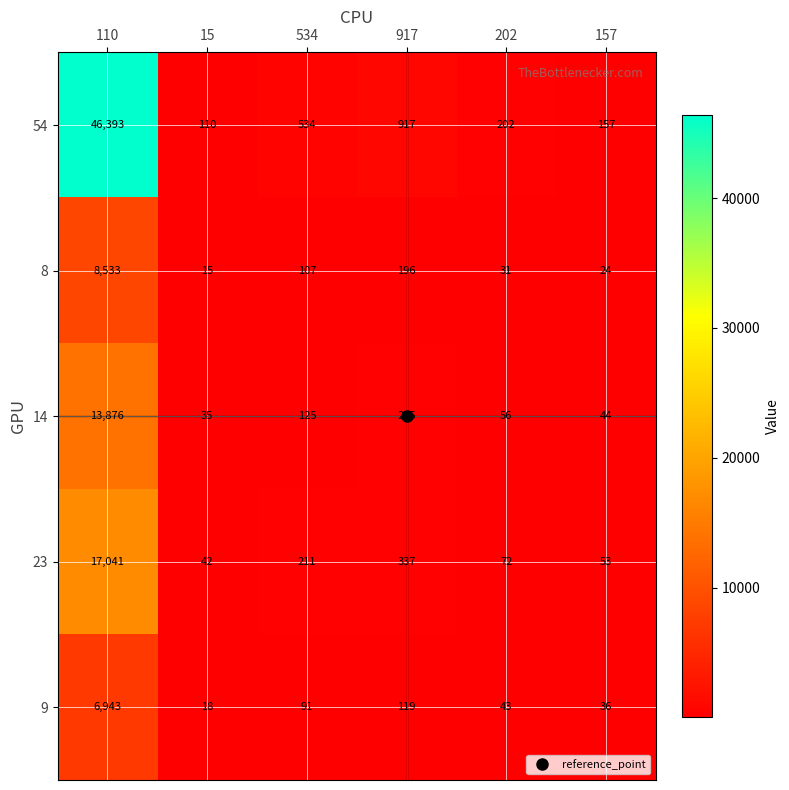

What is the spread (max minus min) of values at 110?

39450